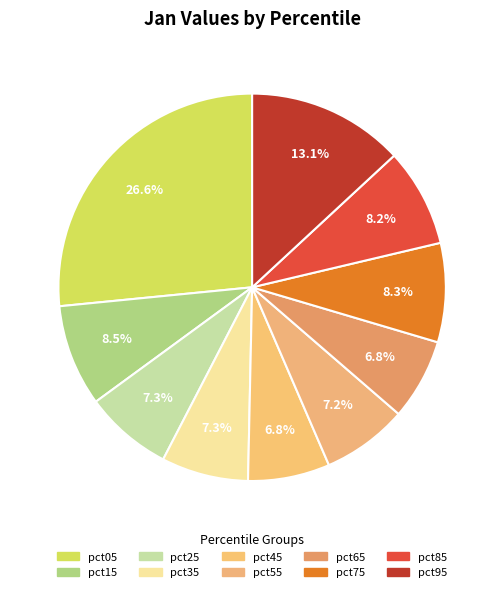

To the nearest percent, what portion does pct85 represent?

8%